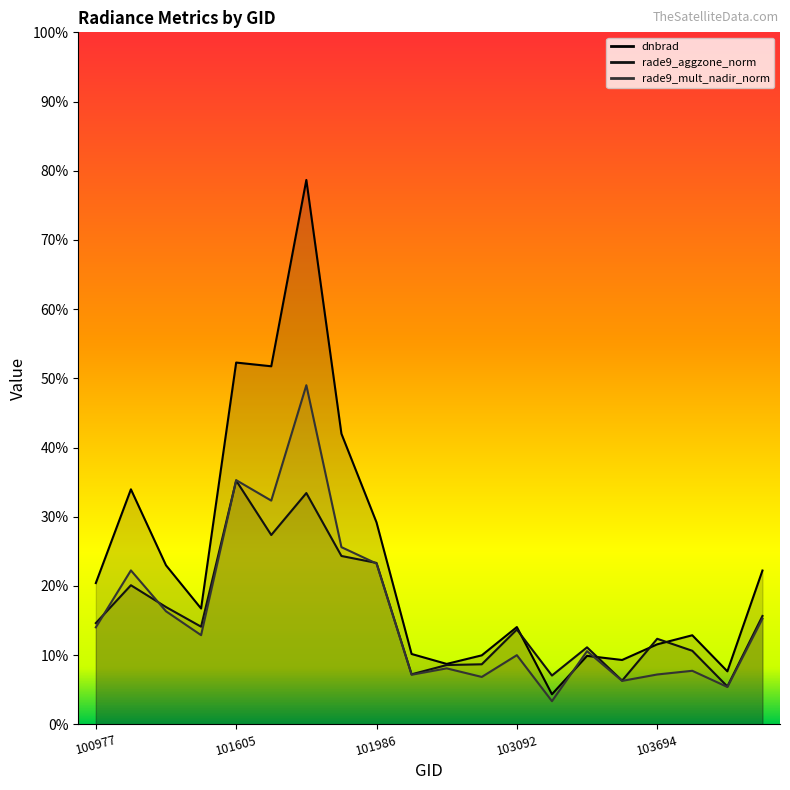

What are all the series names shown in the legend?

dnbrad, rade9_aggzone_norm, rade9_mult_nadir_norm